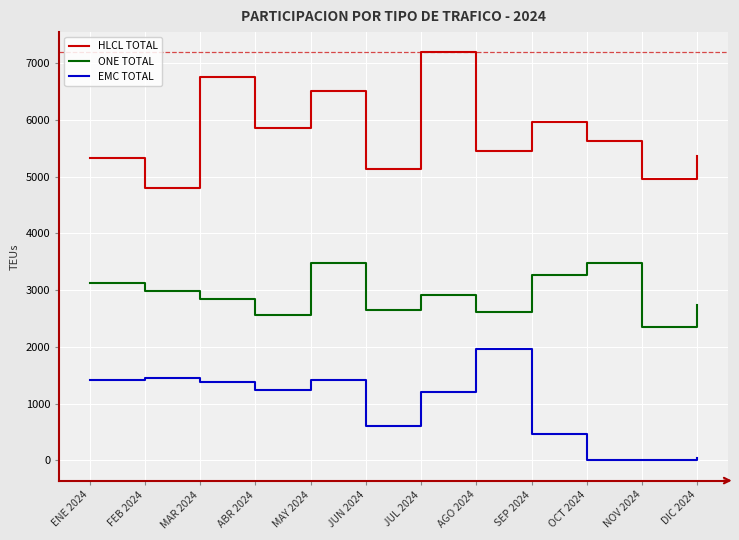

What are all the series names shown in the legend?

HLCL TOTAL, ONE TOTAL, EMC TOTAL